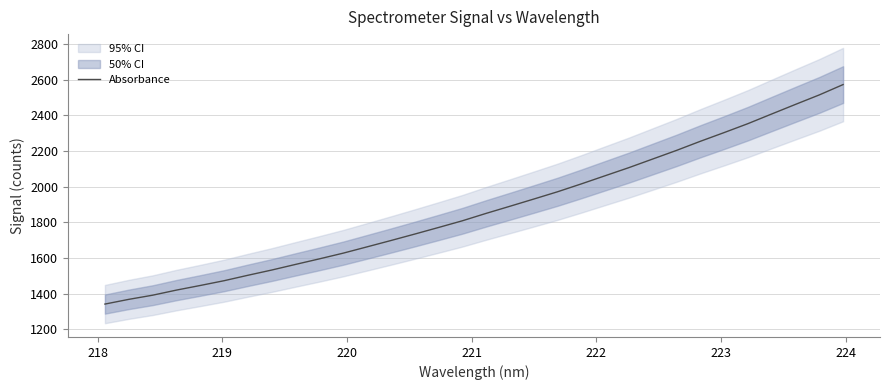

What is the highest value of the Absorbance series?

2571.7